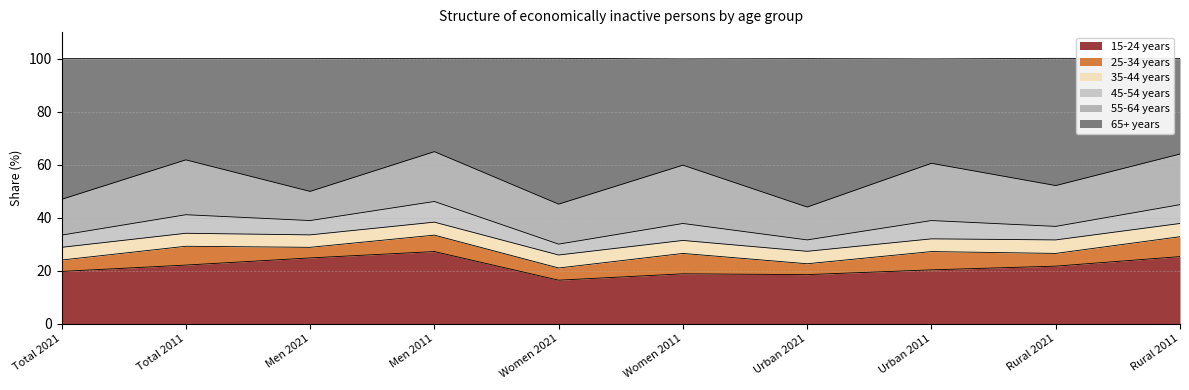

What is the label of the 2nd point from the right?

Rural 2021